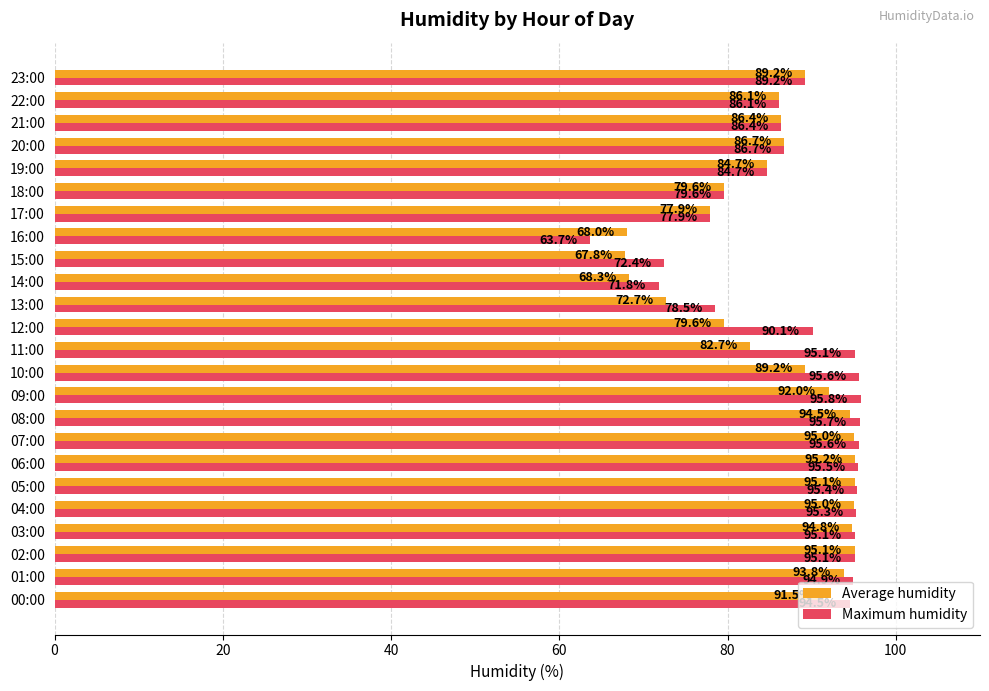

True or false: Maximum humidity has a value of 137.8 at 12:00.

False